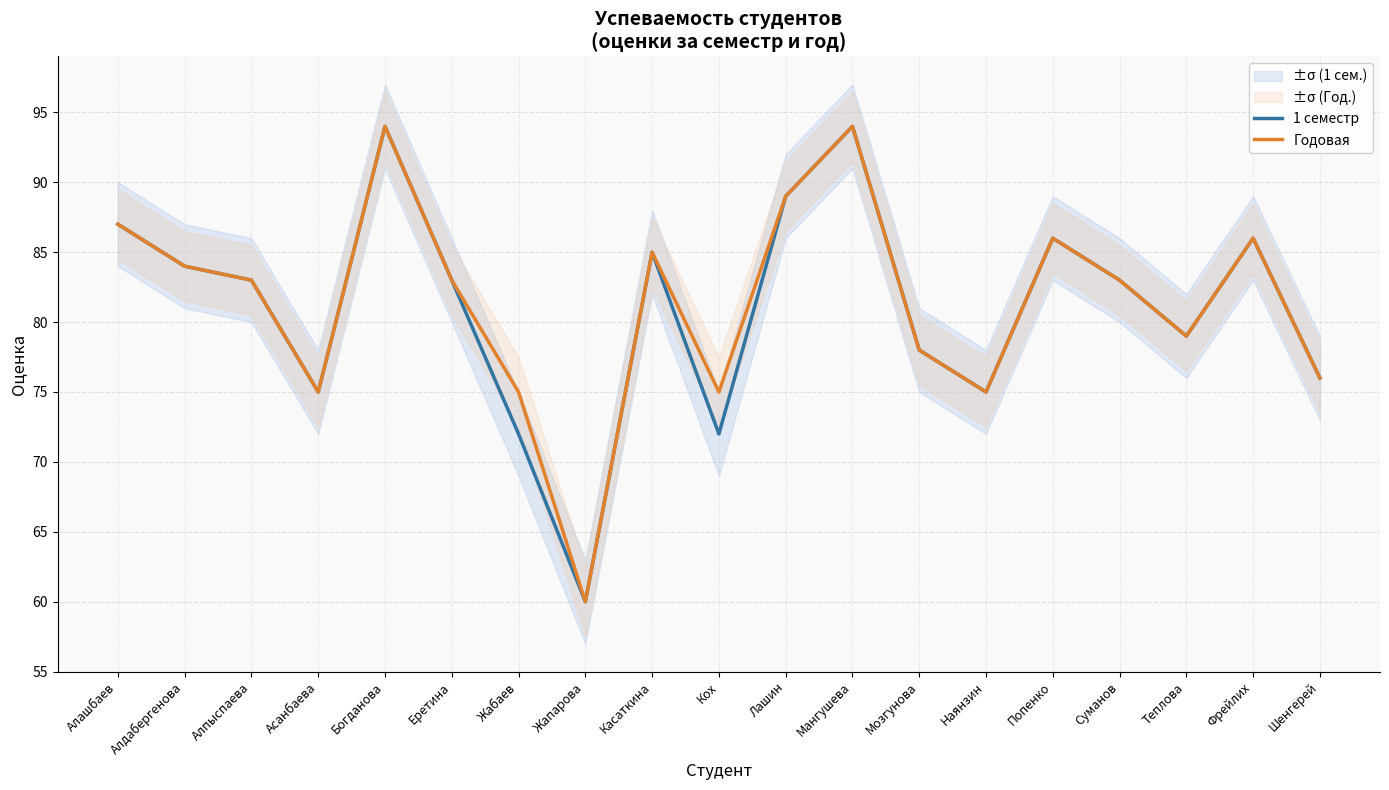

Rank the series at Попенко from highest to lowest value.

1 семестр, Годовая